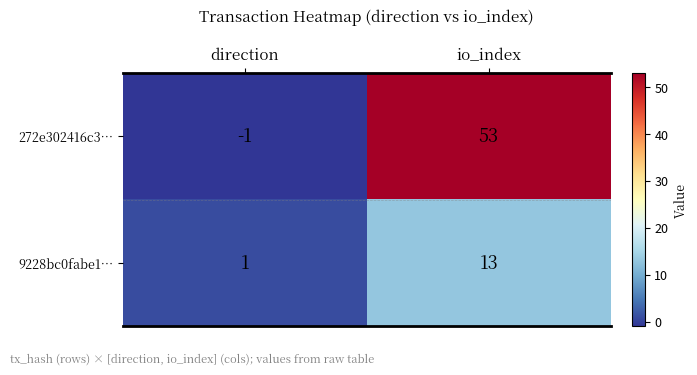

Reading right to left, list all the values displayed in this chart.

272e302416c3…: io_index=53	direction=-1
9228bc0fabe1…: io_index=13	direction=1